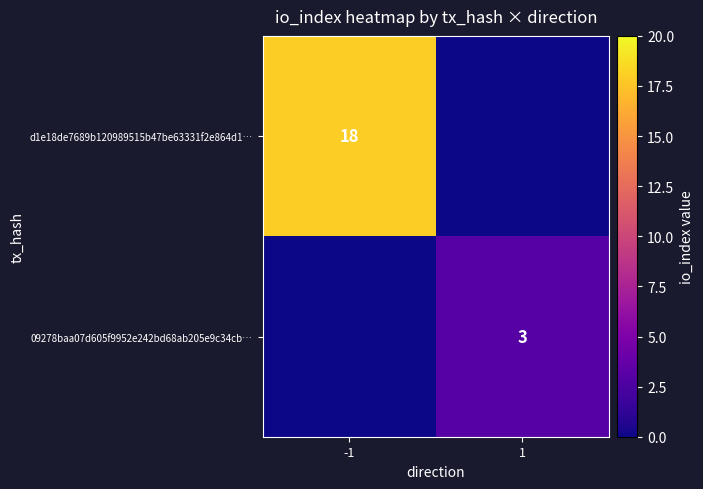

Is the value of d1e18de7689b120989515b47be63331f2e864d1… at -1 greater than the value of 09278baa07d605f9952e242bd68ab205e9c34cb… at 1?

Yes